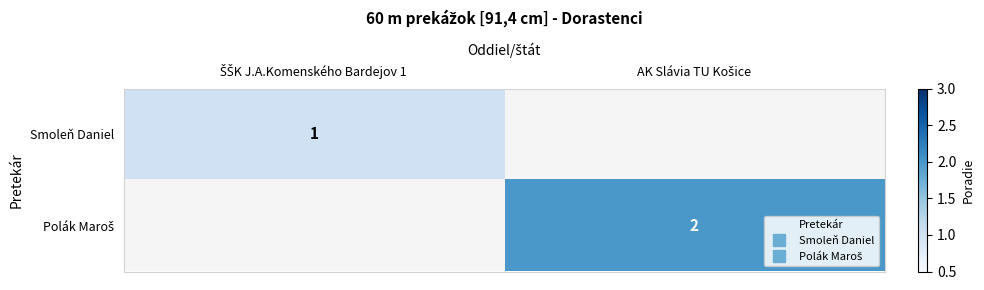

The value of Smoleň Daniel at ŠŠK J.A.Komenského Bardejov 1 is 1.6. True or false?

False